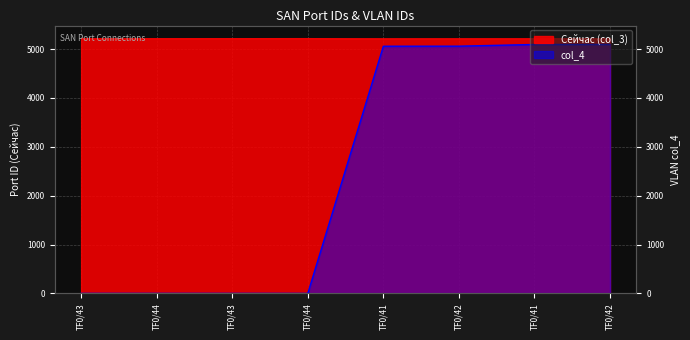

Where does the col_4 series first go above 5057?

TF0/42